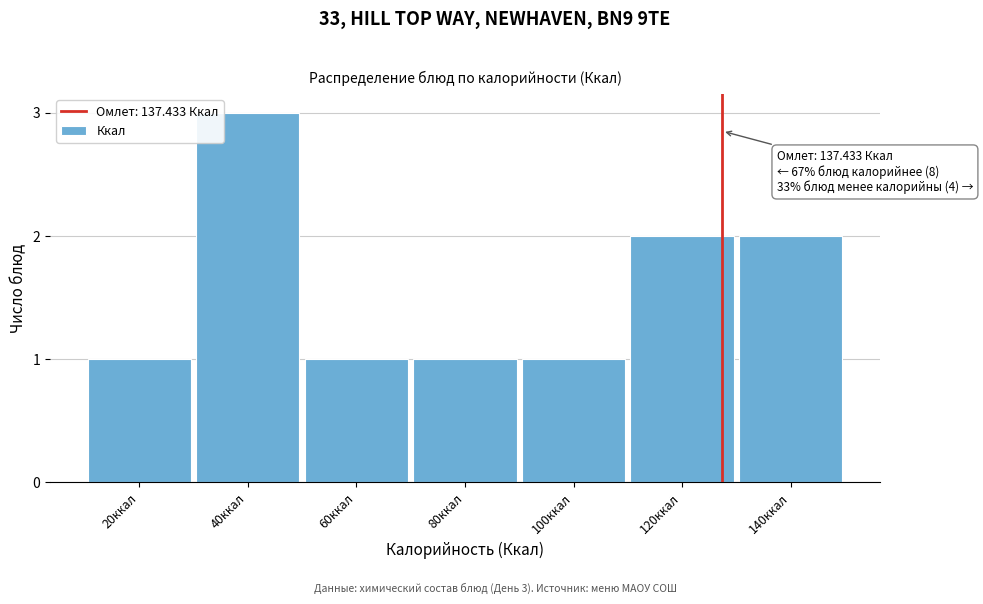

Reading right to left, what are all the values shown in this chart?

140ккал=2	120ккал=2	100ккал=1	80ккал=1	60ккал=1	40ккал=3	20ккал=1